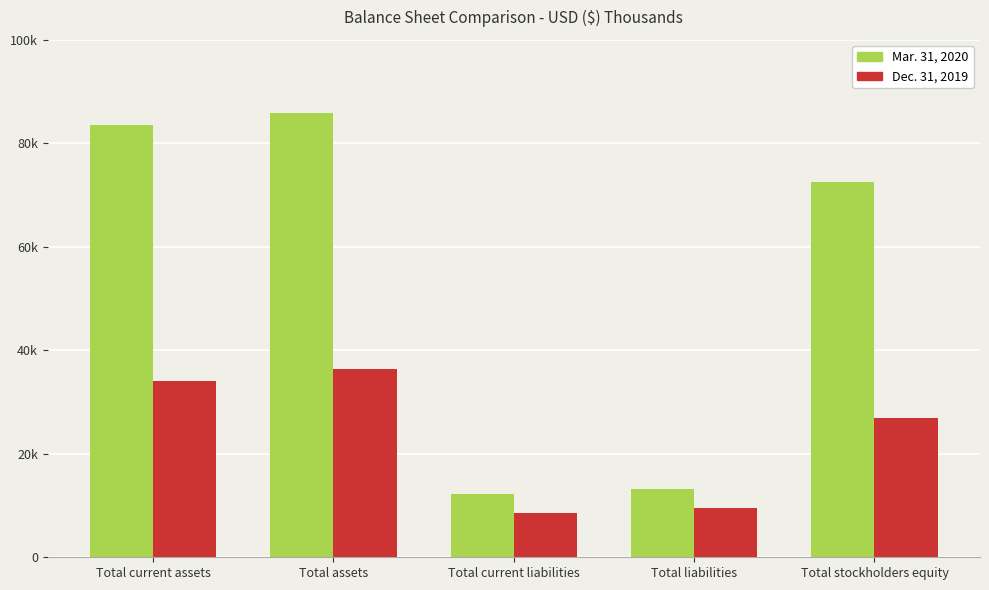

What is the value of the Dec. 31, 2019 bar at the 1st from the left?

34107